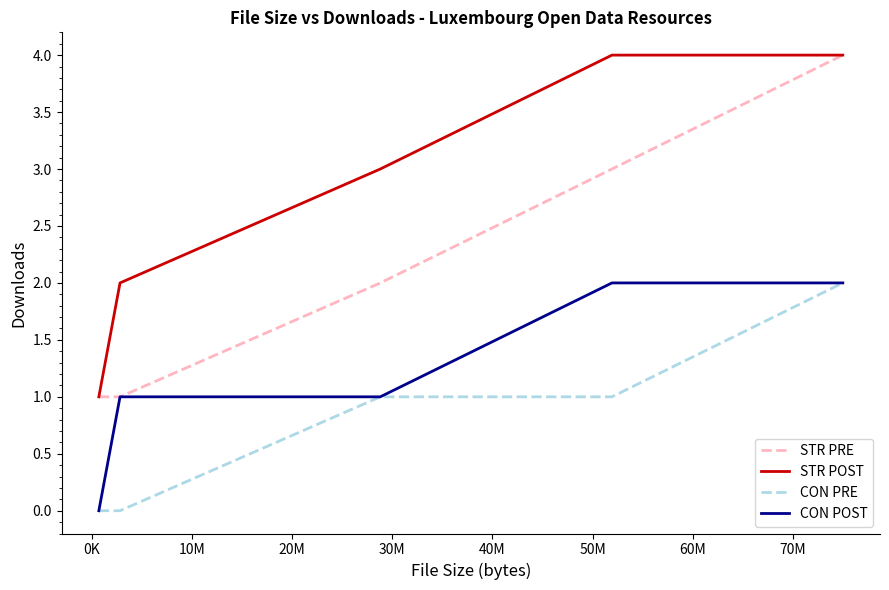

True or false: STR POST and CON POST cross at least once.

False